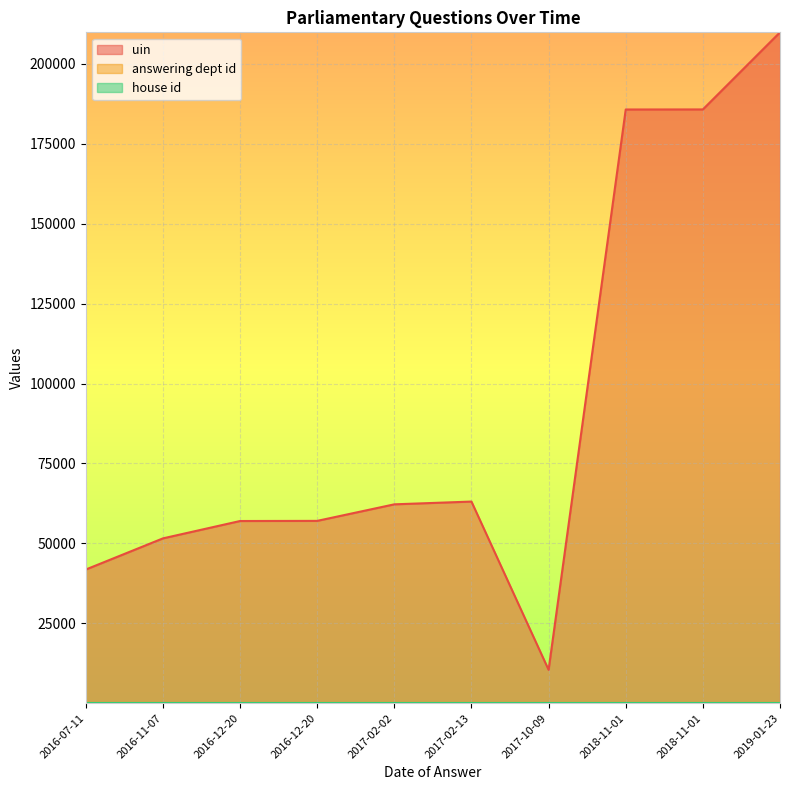

Reading left to right, what are all the values shown in this chart?

uin: 2016-07-11=41813	2016-11-07=51561	2016-12-20=56994	2016-12-20=57038	2017-02-02=62215	2017-02-13=63078	2017-10-09=10437	2018-11-01=185754	2018-11-01=185774	2019-01-23=209896
answering dept id: 2016-07-11=21	2016-11-07=21	2016-12-20=21	2016-12-20=21	2017-02-02=21	2017-02-13=21	2017-10-09=21	2018-11-01=21	2018-11-01=21	2019-01-23=21
house id: 2016-07-11=1	2016-11-07=1	2016-12-20=1	2016-12-20=1	2017-02-02=1	2017-02-13=1	2017-10-09=1	2018-11-01=1	2018-11-01=1	2019-01-23=1